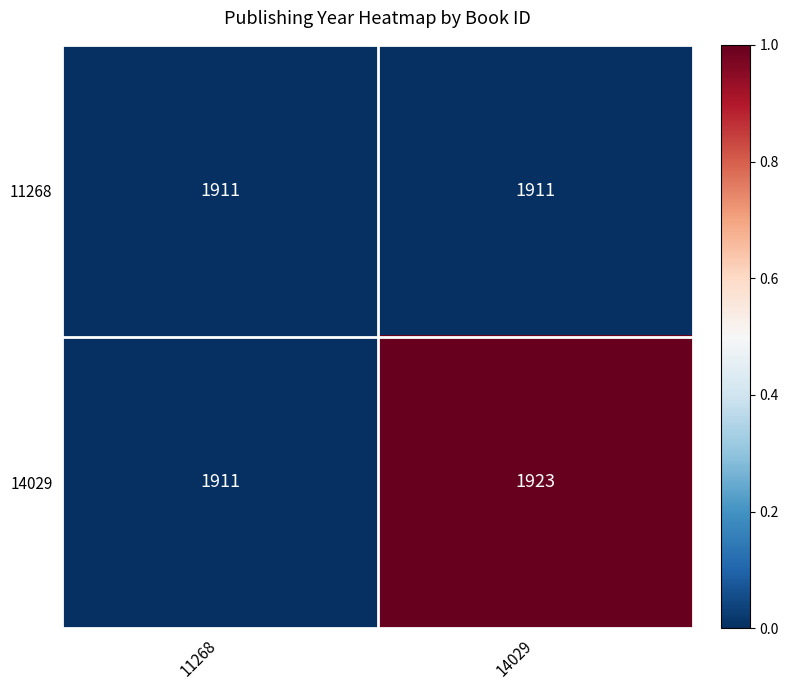

What is the lowest value of the 14029 series?

1911